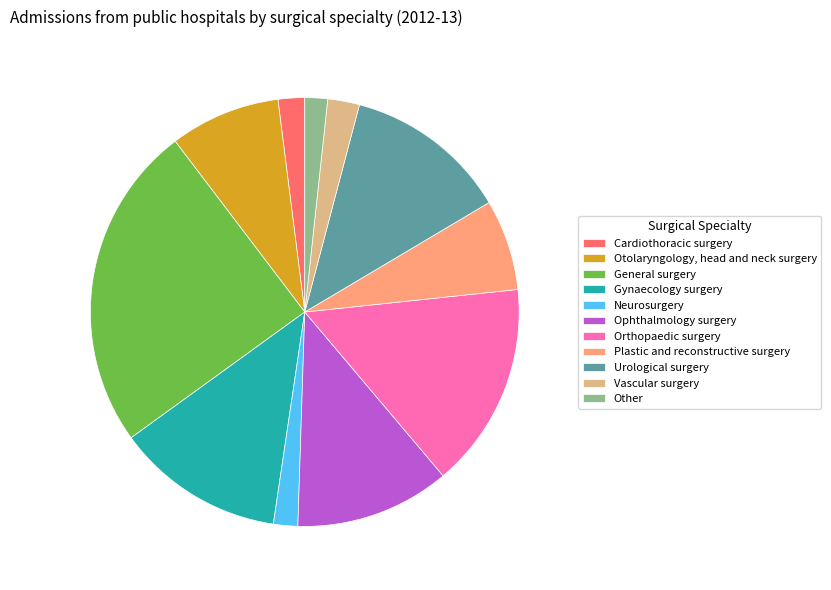

Does General surgery account for over 50% of the chart?

No